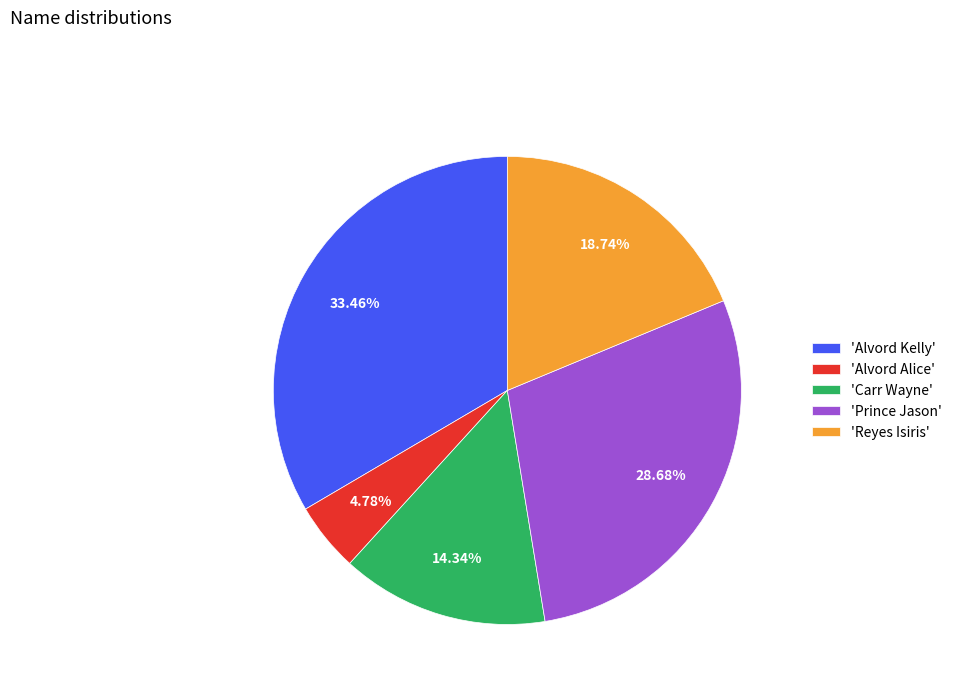

Between 'Reyes Isiris' and 'Carr Wayne', which is larger?

'Reyes Isiris'